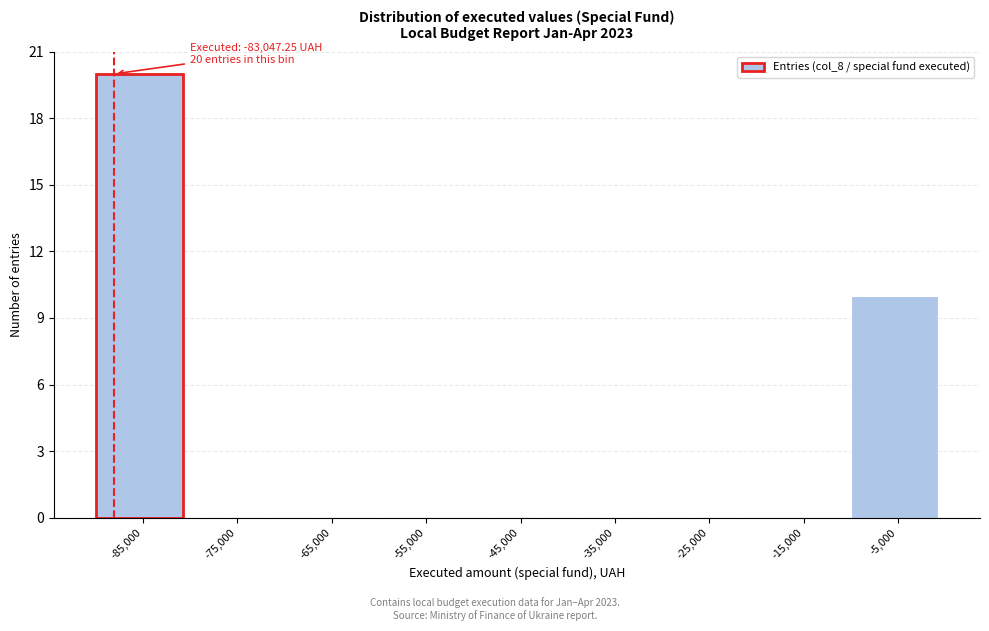

Reading left to right, transcribe all the data shown in this chart.

-85,000=20	-75,000=0	-65,000=0	-55,000=0	-45,000=0	-35,000=0	-25,000=0	-15,000=0	-5,000=10